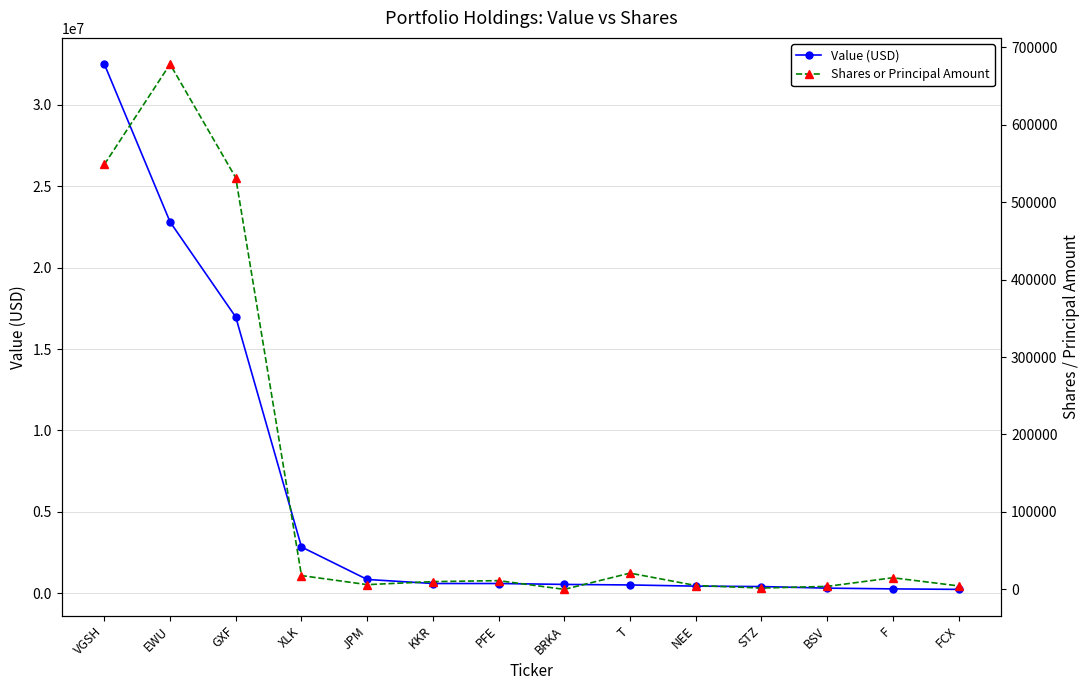

The Value (USD) series shows 48196870 at VGSH. True or false?

False